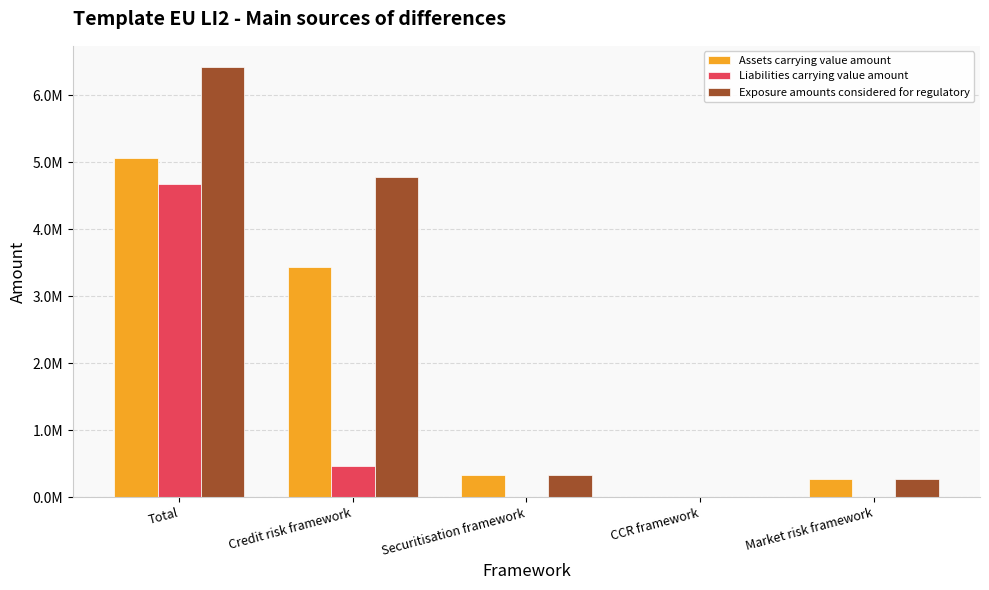

What is the sum of the Exposure amounts considered for regulatory values at CCR framework and Total?

6416785.2